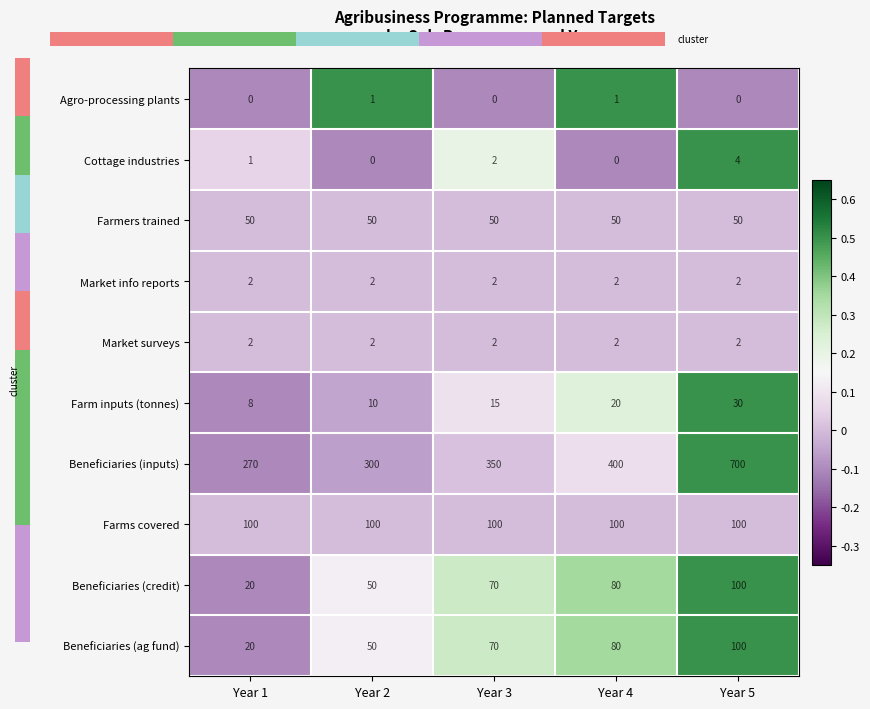

The value of Market info reports at Year 3 is 1. True or false?

False